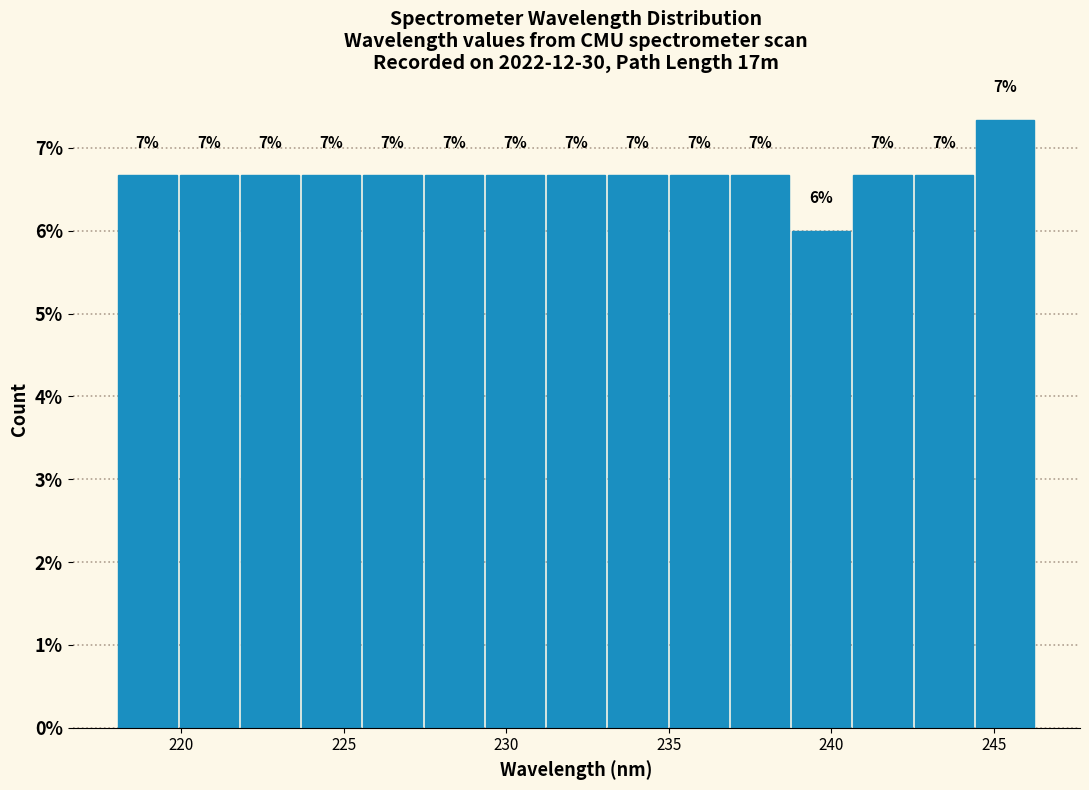

Around what value on the x-axis is the tallest bar? Give the approximate position of its centre, as read against the axis.

245.5